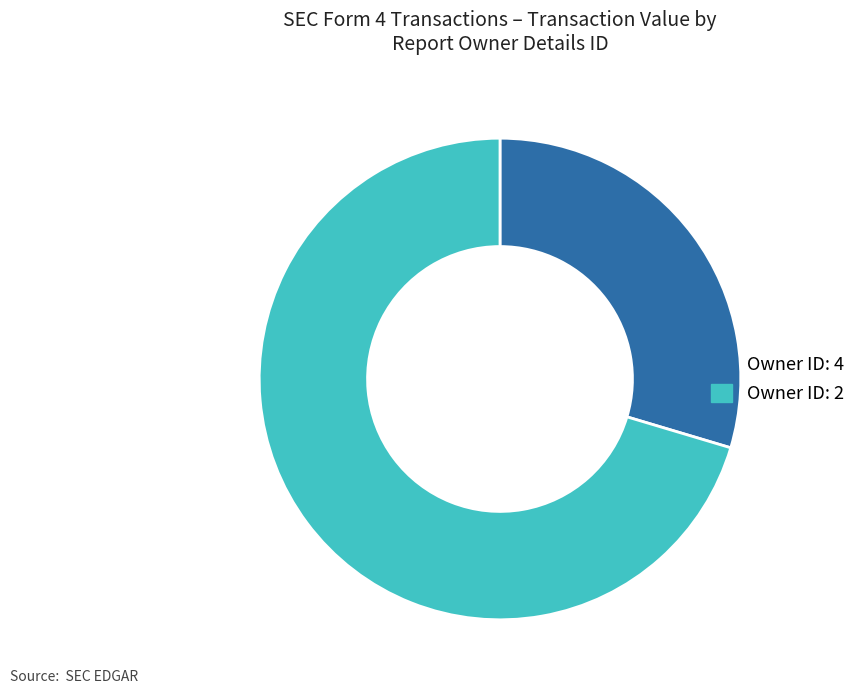

Is it true that Owner ID: 4 is 41% of the pie?

False